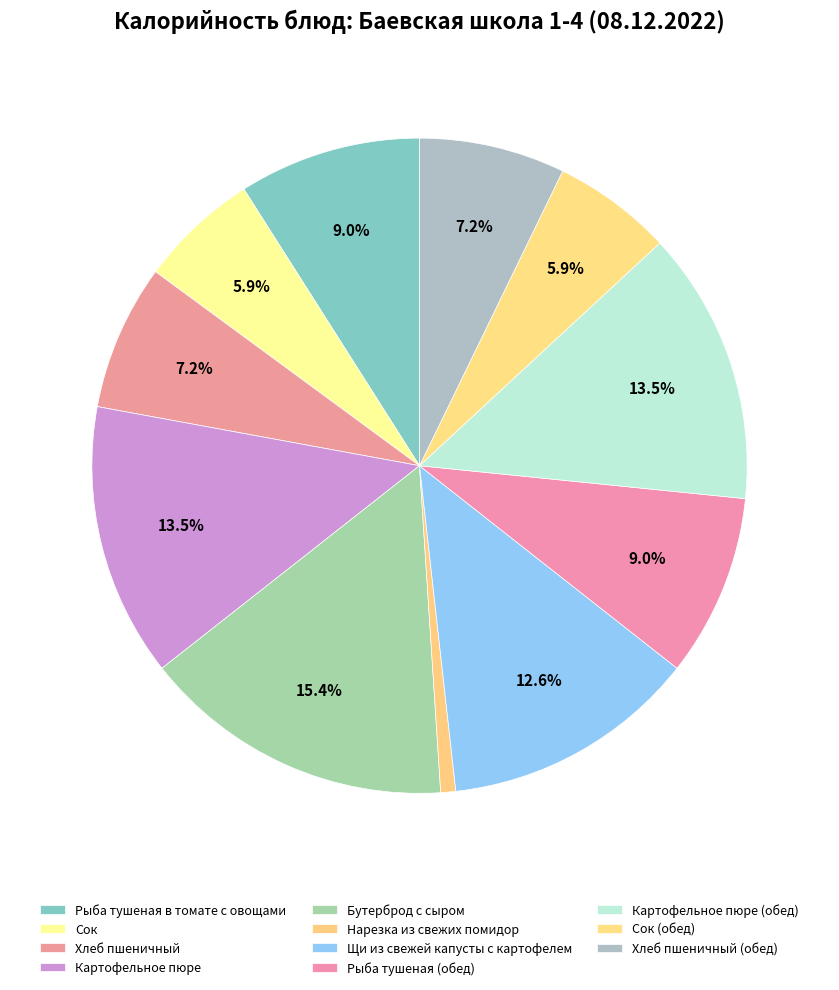

To the nearest percent, what is the combined percentage of Нарезка из свежих помидор and Сок (обед)?

7%